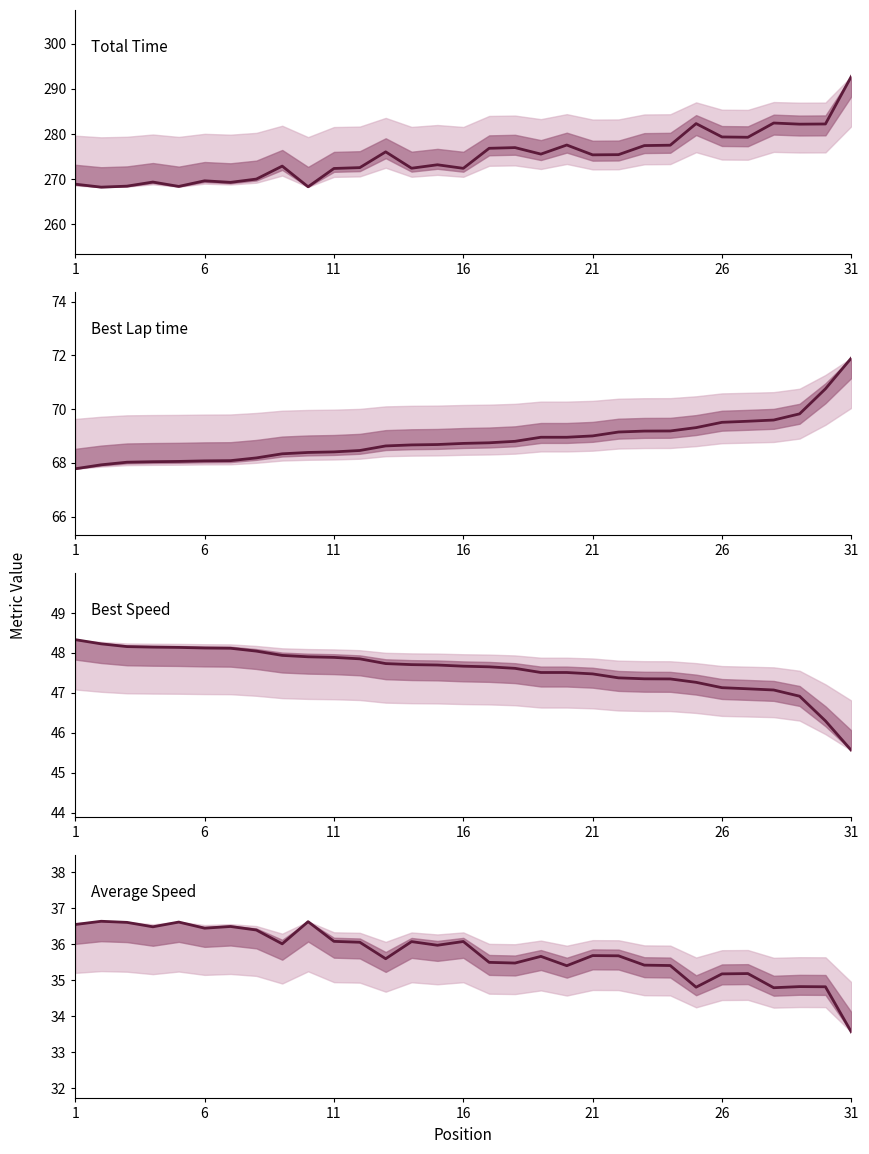

What is the minimum value shown in the chart?

33.6